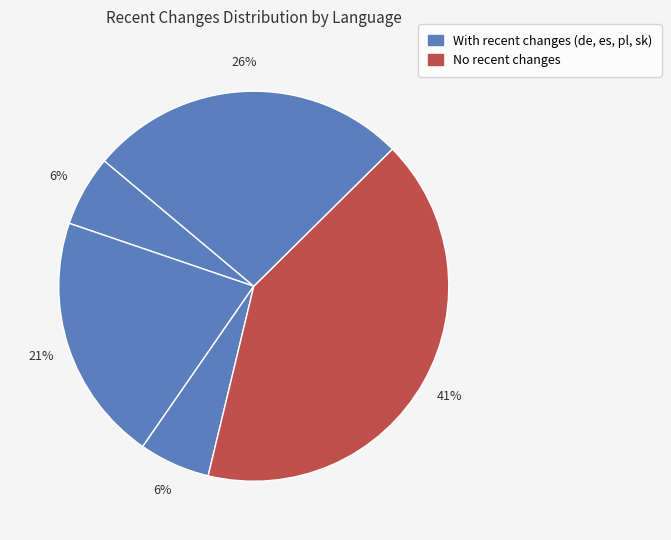

How many slices are in this pie chart?

5